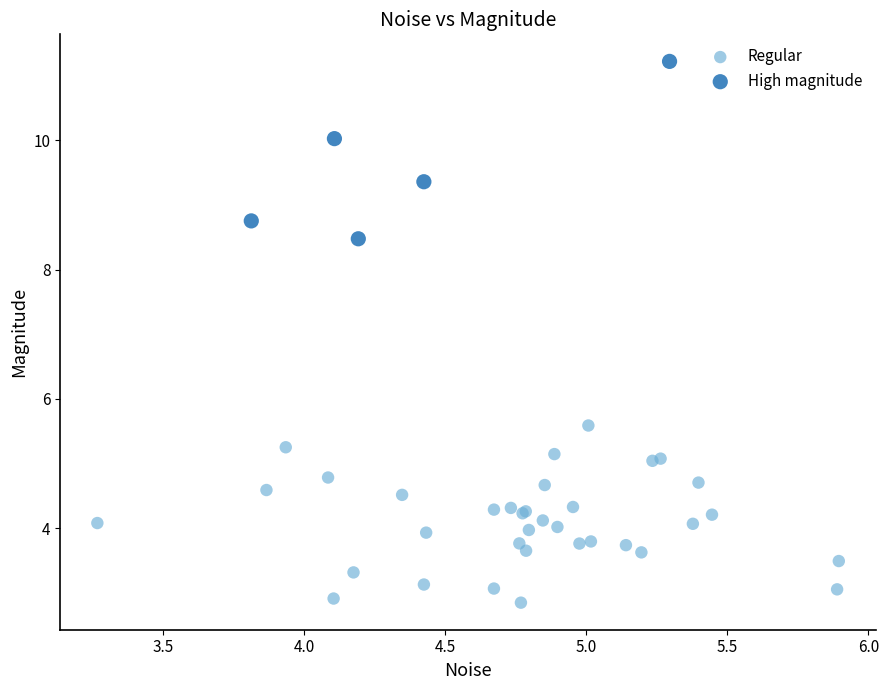

Which series contains the highest Y value?

High magnitude